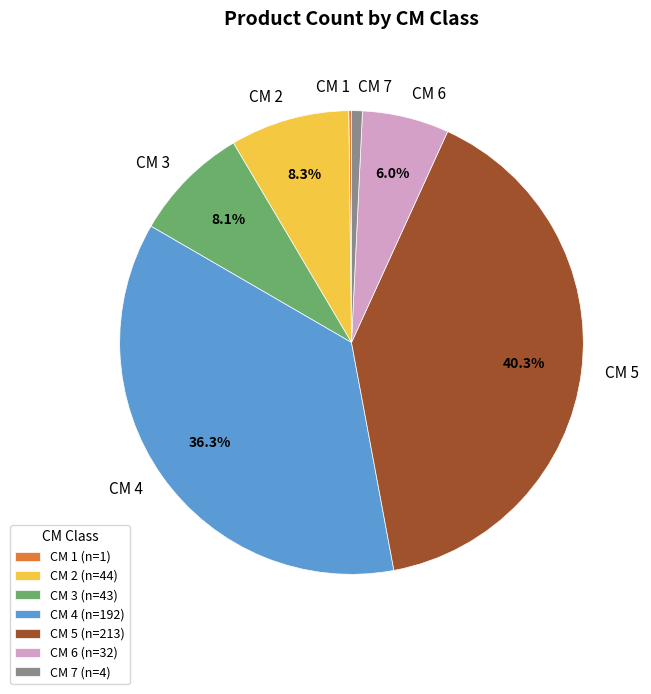

What is the ratio of the value at CM 4 to the value at CM 2?

4.4